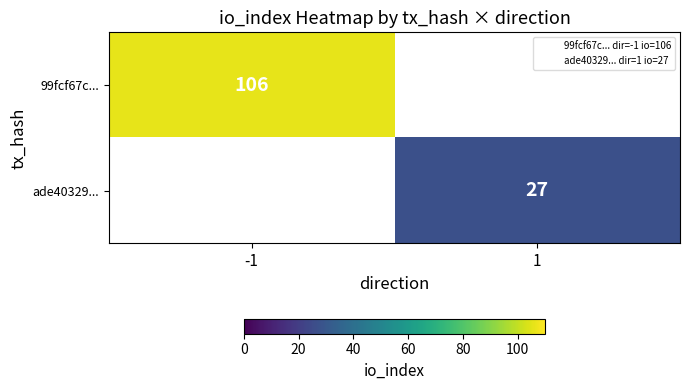

Is it true that 99fcf67c... equals 106 at -1?

True